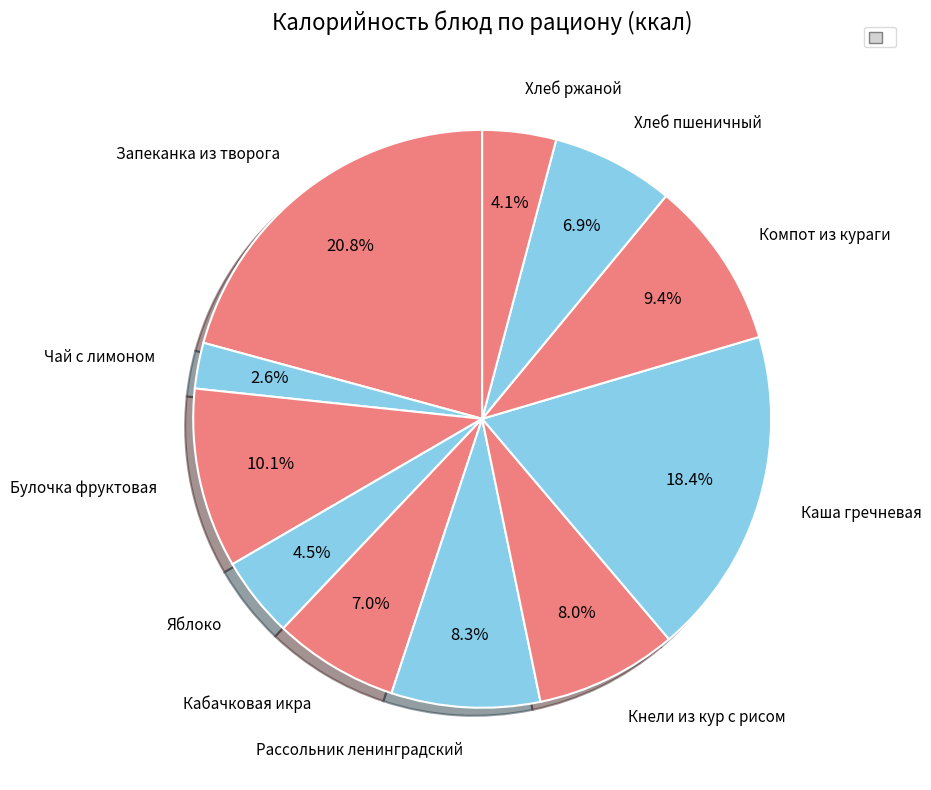

To the nearest percent, what is the difference between the Яблоко and Каша гречневая slice percentages?

14%